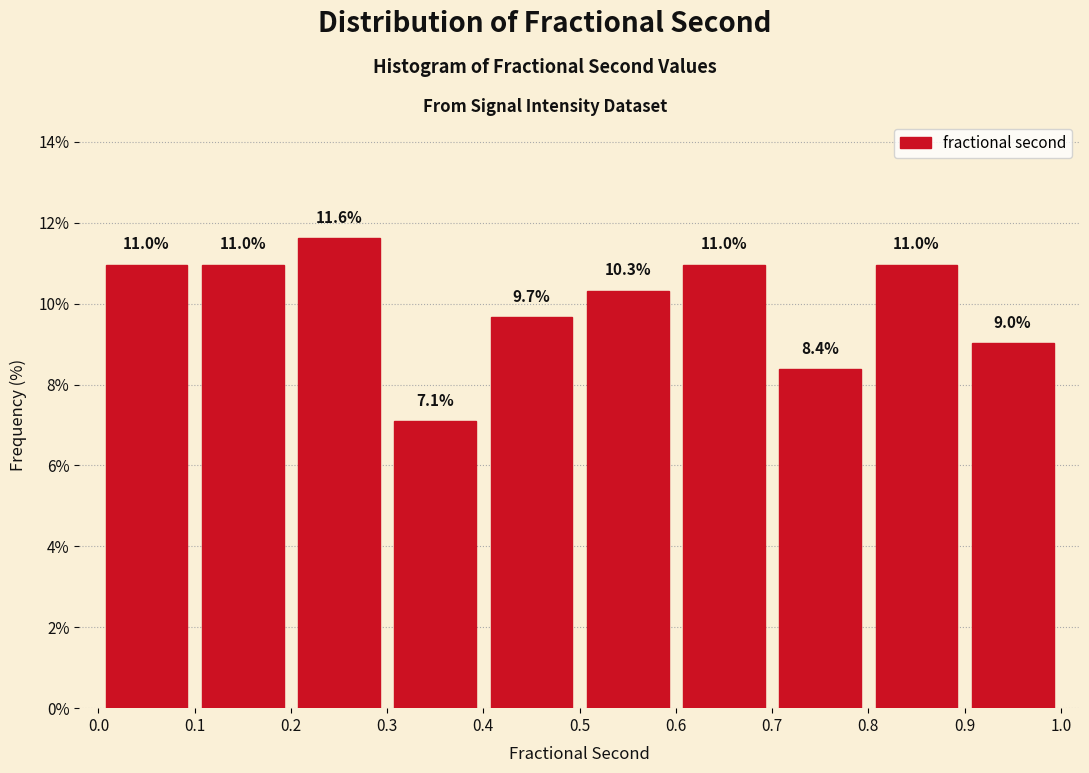

Reading left to right, transcribe this chart: for each bar, give the range it covers on the x-axis and its height.

0.0 to 0.1: 11.0
0.1 to 0.2: 11.0
0.2 to 0.3: 11.6
0.3 to 0.4: 7.1
0.4 to 0.5: 9.7
0.5 to 0.6: 10.3
0.6 to 0.7: 11.0
0.7 to 0.8: 8.4
0.8 to 0.9: 11.0
0.9 to 1.0: 9.0